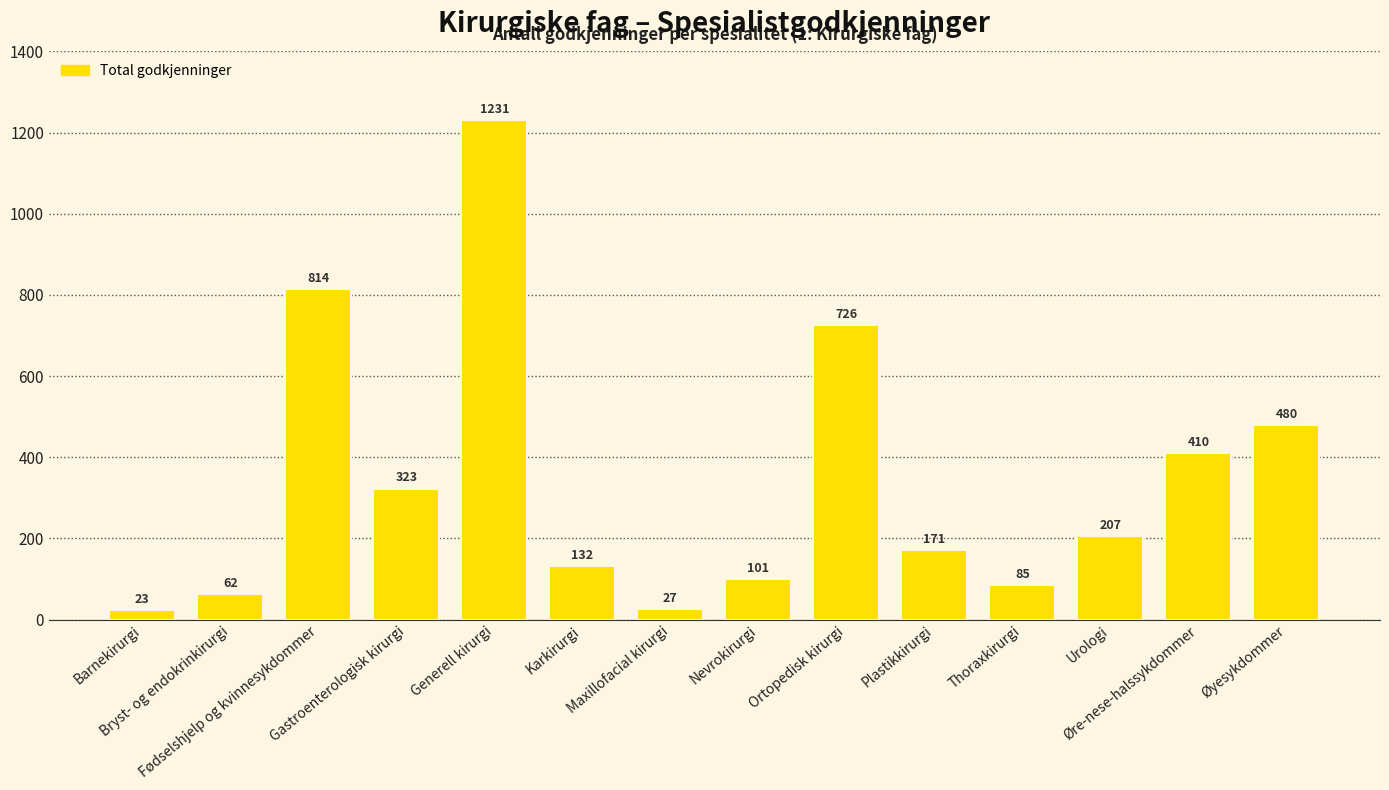

Rank the categories by value from highest to lowest.

Generell kirurgi, Fødselshjelp og kvinnesykdommer, Ortopedisk kirurgi, Øyesykdommer, Øre-nese-halssykdommer, Gastroenterologisk kirurgi, Urologi, Plastikkirurgi, Karkirurgi, Nevrokirurgi, Thoraxkirurgi, Bryst- og endokrinkirurgi, Maxillofacial kirurgi, Barnekirurgi